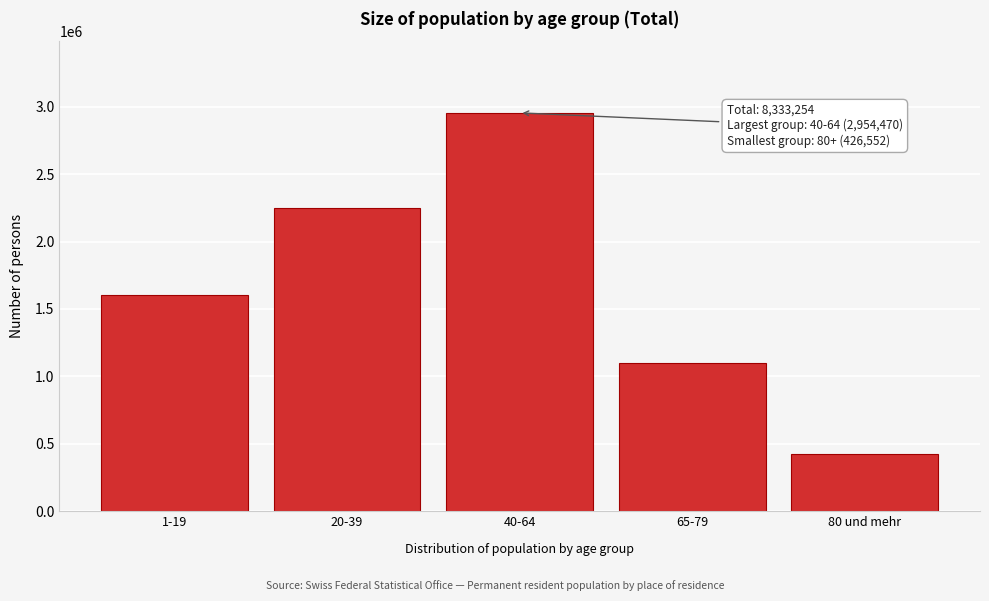

Reading right to left, extract all data points from this chart.

80 und mehr=426552	65-79=1096507	40-64=2954470	20-39=2250555	1-19=1605170